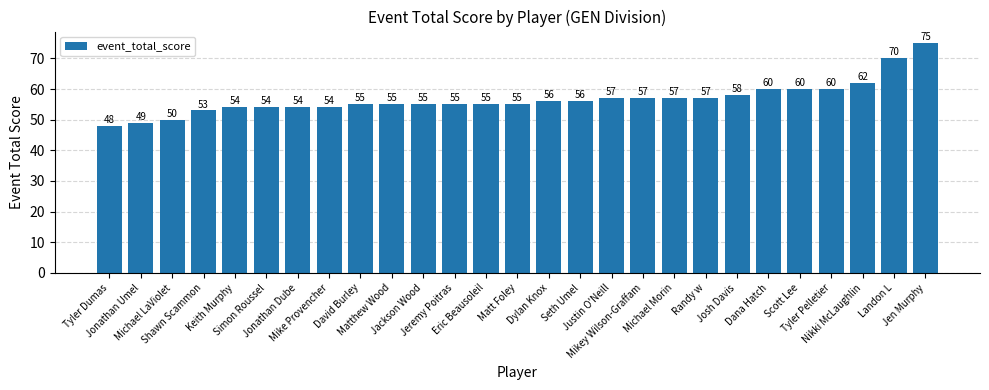

How many data points are less than 55?

8